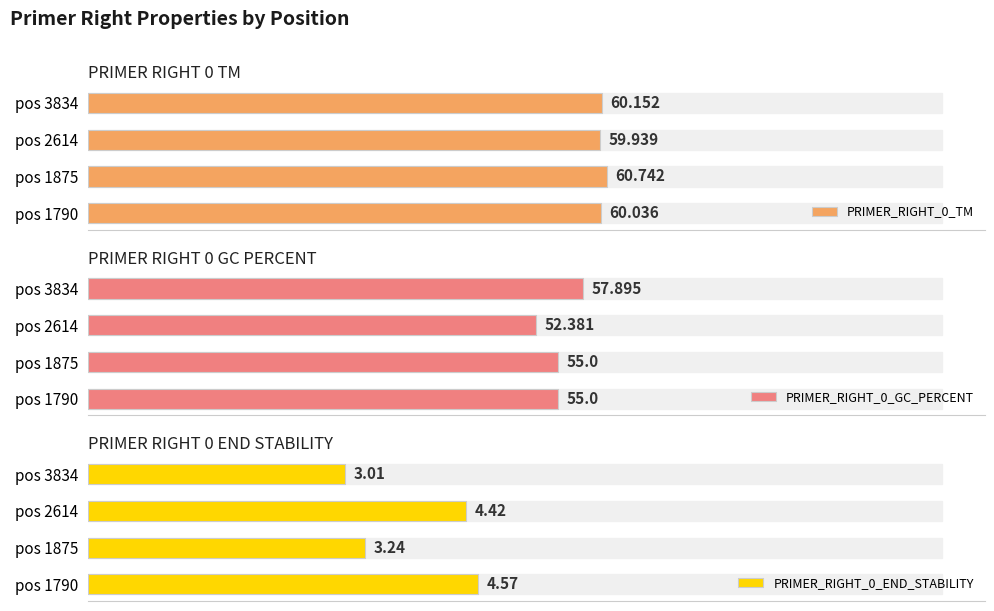

Which series has the largest total across all categories?

PRIMER_RIGHT_0_TM